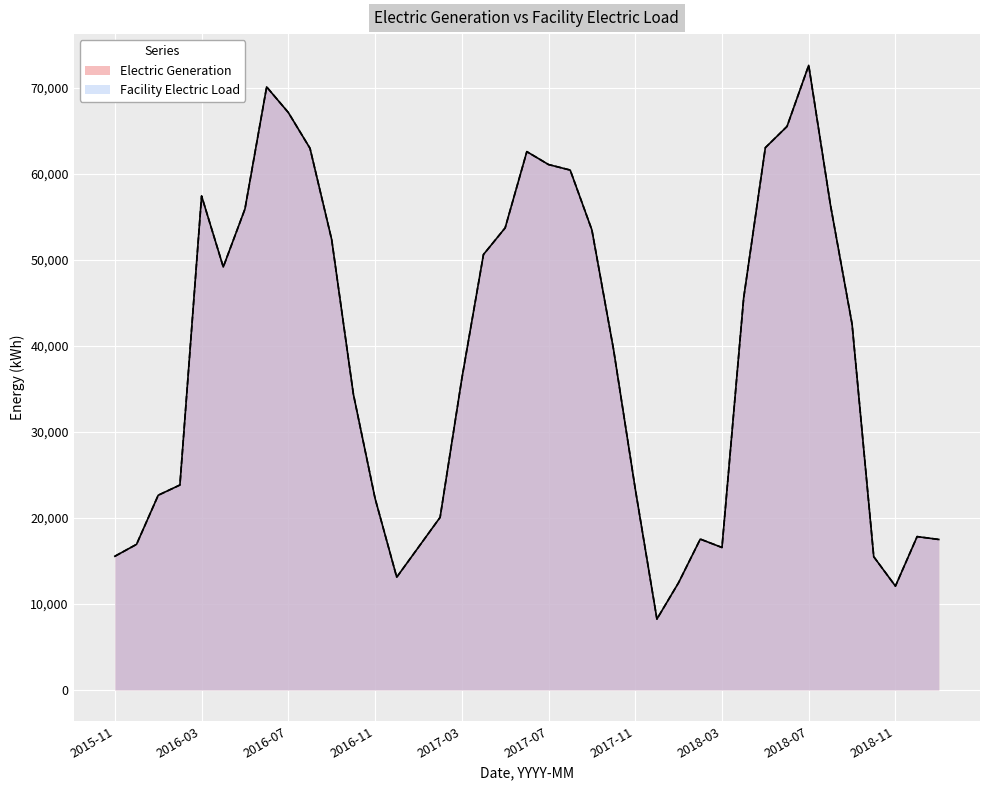

Reading right to left, extract all data points from this chart.

Electric Generation: 17487.0	17818.6	12064.0	15481.1	42519.5	56408.6	72597.5	65496.2	63025.8	45549.0	16555.1	17528.1	12468.5	8235.6	23379.0	39561.6	53469.3	60422.5	61066.7	62566.5	53702.1	50605.7	36149.3	20056.8	16577.8	13101.7	22270.8	34384.7	52341.4	62954.3	67115.1	70089.7	55902.5	49159.3	57410.2	23816.7	22628.7	16918.9	15533.6
Facility Electric Load: 17487.0	17818.6	12064.0	15481.1	42519.5	56408.6	72597.5	65496.2	63025.8	45549.0	16555.1	17528.1	12468.5	8235.6	23379.0	39561.6	53469.3	60422.5	61066.7	62566.5	53702.1	50605.7	36149.3	20056.8	16577.8	13101.7	22270.8	34384.7	52341.4	62954.3	67115.1	70089.7	55902.5	49159.3	57410.2	23816.7	22628.7	16918.9	15533.6